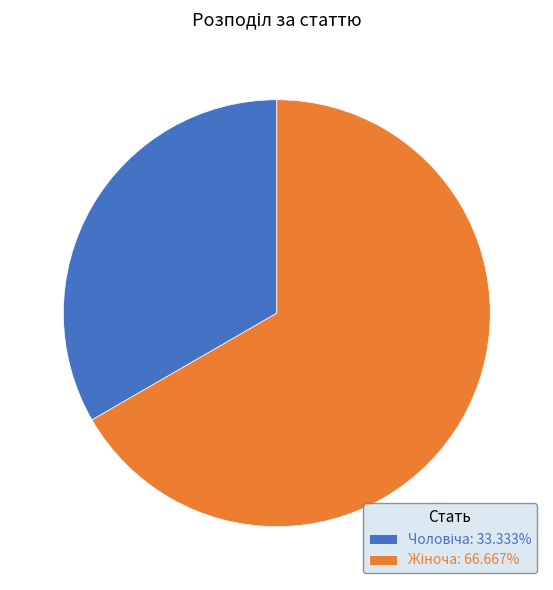

Is there any slice that represents more than half of the pie?

Yes